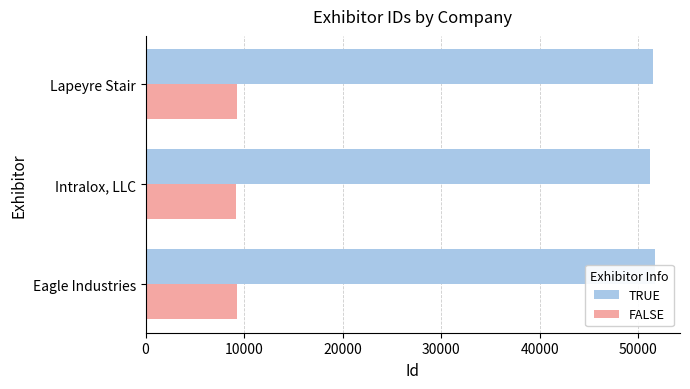

Reading left to right, extract all data points from this chart.

TRUE: 51638	51204	51475
FALSE: 9294	9216	9265